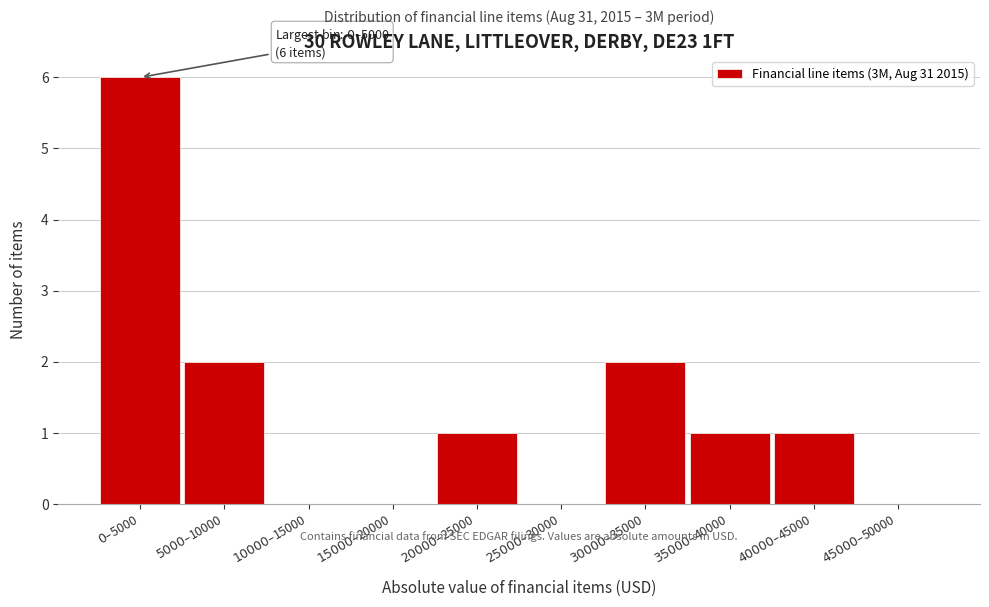

What is the sum of all values?

13